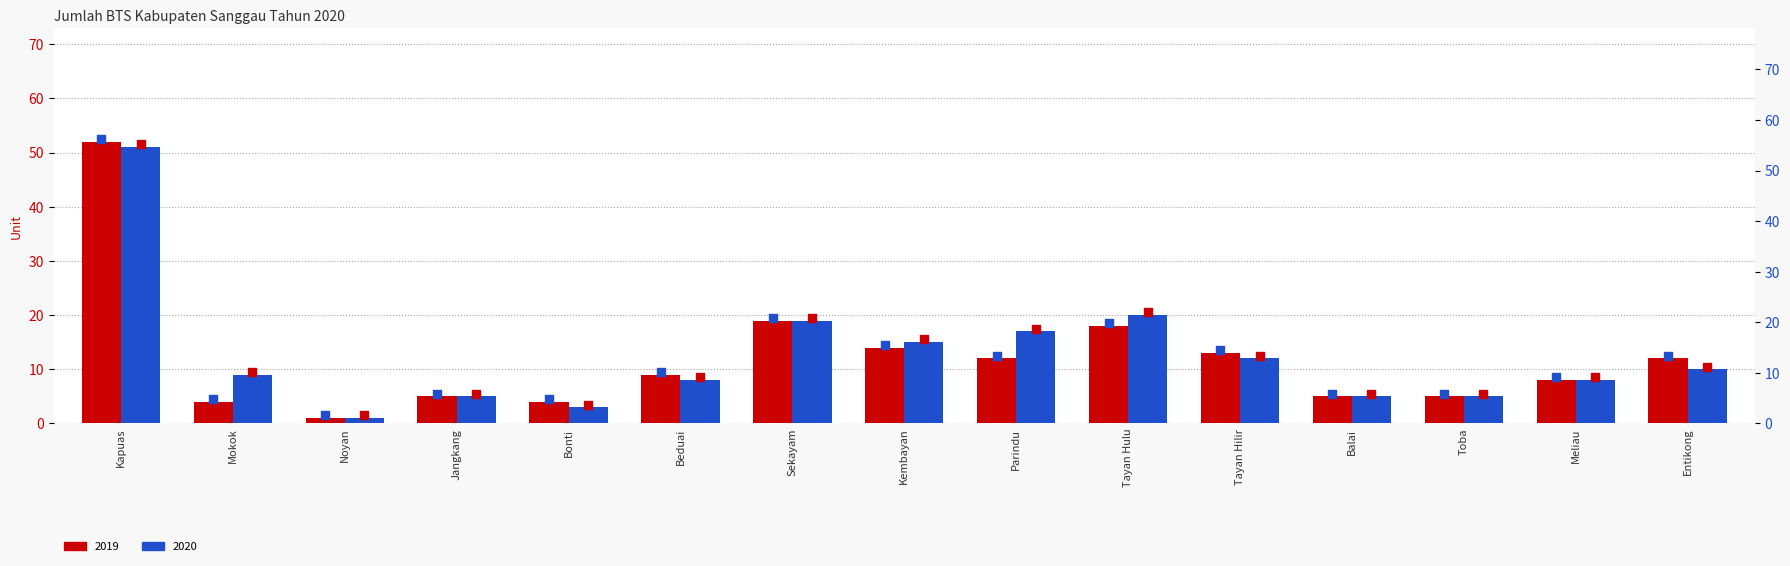

Which series has the widest spread of Y values?

2019